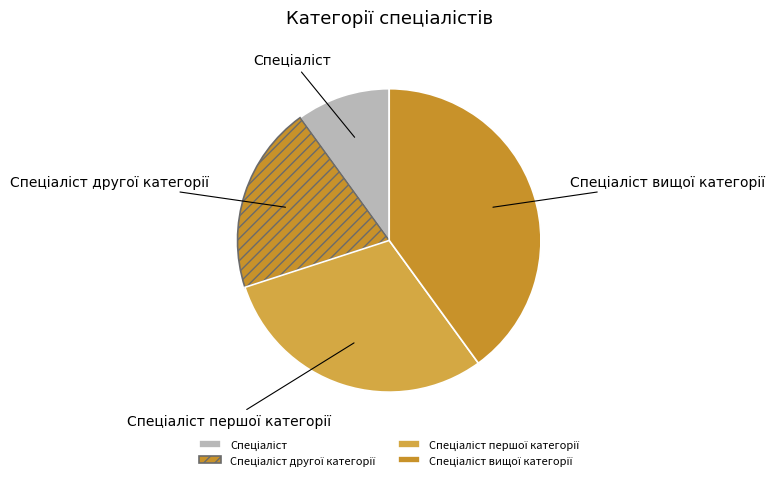

Is there any slice that represents more than half of the pie?

No